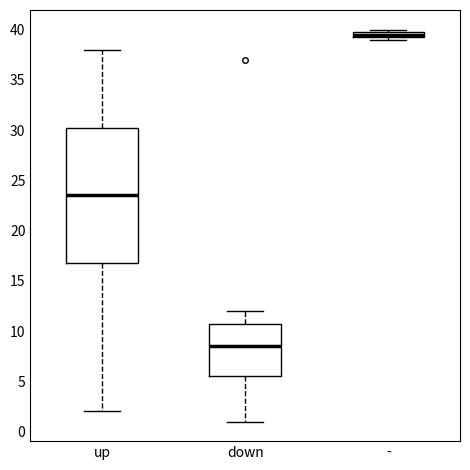

Where is the upper edge of the box for down on the y-axis? The values are not printed on the chart, so give them approximately, as read against the axis.

11.0